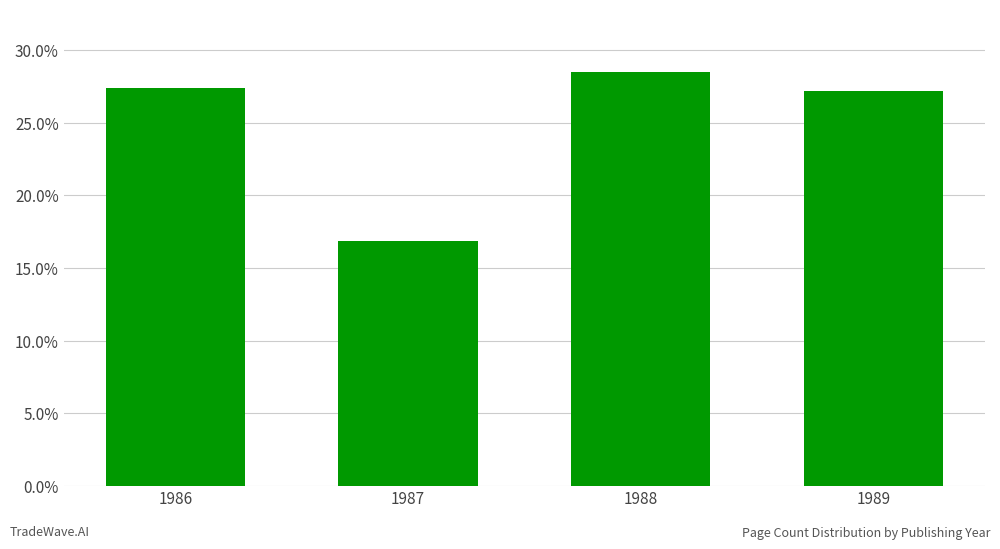

What is the average value?

25.0